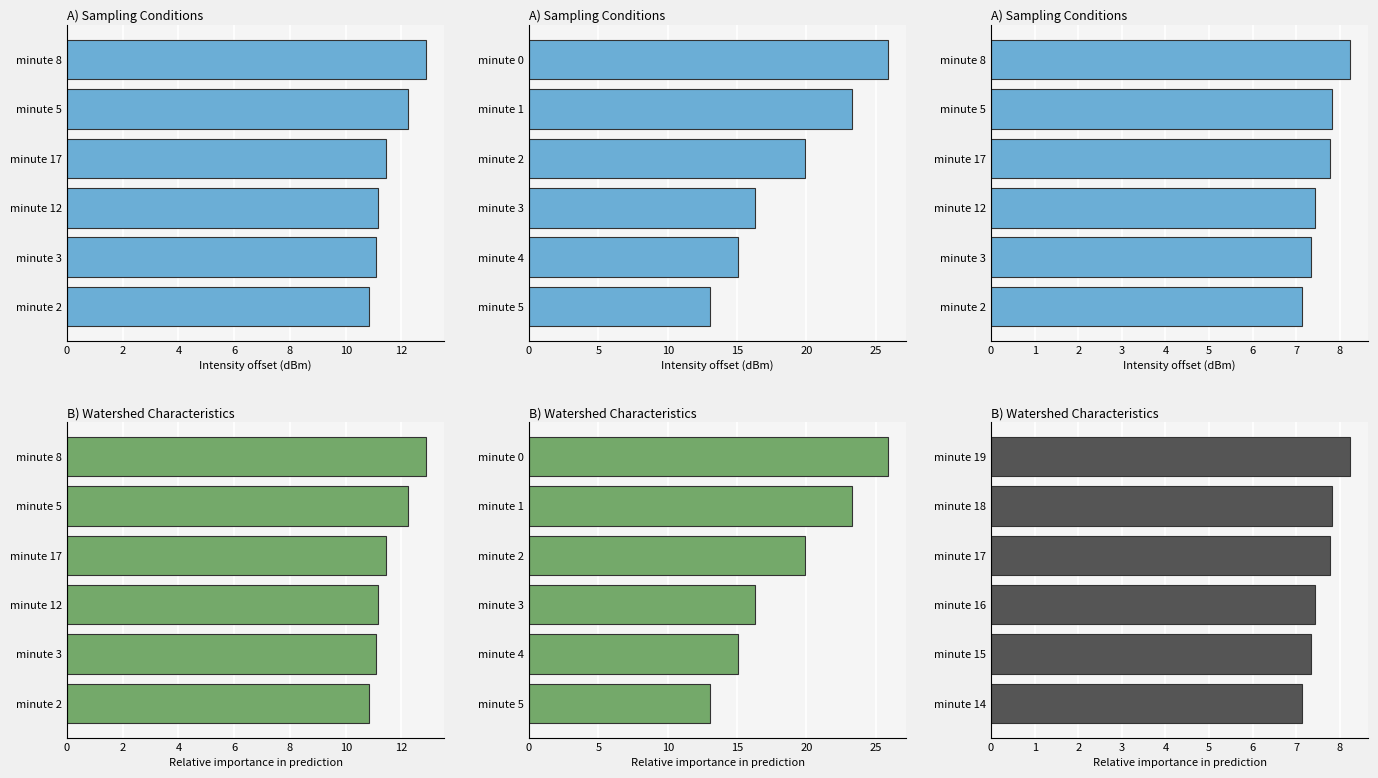

Is it true that A) Sampling Conditions equals 4.4 at minute 17?

False